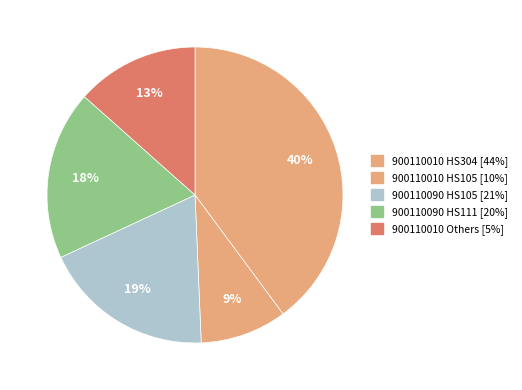

How many slices are in this pie chart?

5